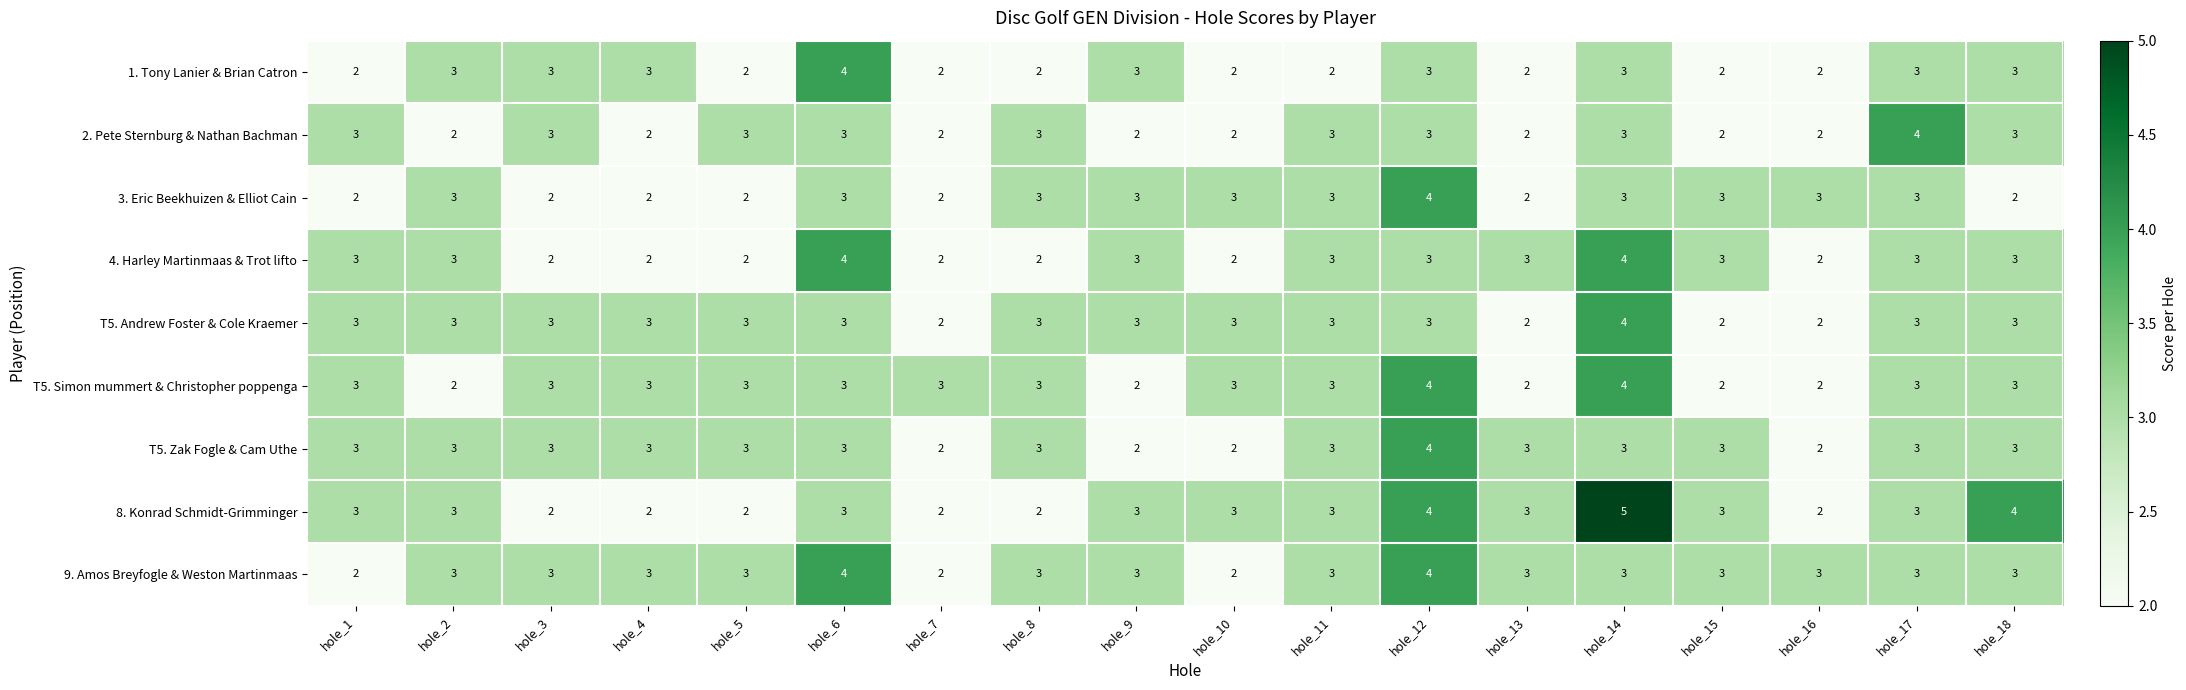

The value of 4. Harley Martinmaas & Trot lifto at hole_17 is 1. True or false?

False